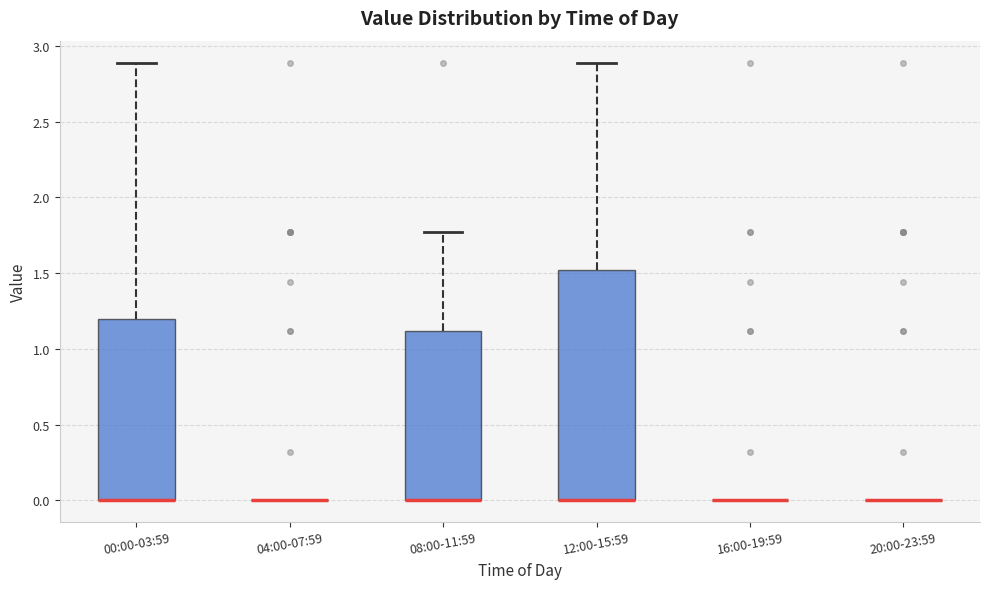

Reading left to right, read every box against the y-axis: the position of its median line, the range the box covers, and the ends of its whiskers. The values are not printed on the chart, so give them approximately, as read against the axis.

00:00-03:59: median 0.00 (drawn on the box's lower edge), box 0.00 to 1.20, whiskers 0.00 to 2.90
04:00-07:59: box collapsed to a line at 0.00, whiskers 0.00 to 0.00
08:00-11:59: median 0.00 (drawn on the box's lower edge), box 0.00 to 1.10, whiskers 0.00 to 1.75
12:00-15:59: median 0.00 (drawn on the box's lower edge), box 0.00 to 1.50, whiskers 0.00 to 2.90
16:00-19:59: box collapsed to a line at 0.00, whiskers 0.00 to 0.00
20:00-23:59: box collapsed to a line at 0.00, whiskers 0.00 to 0.00